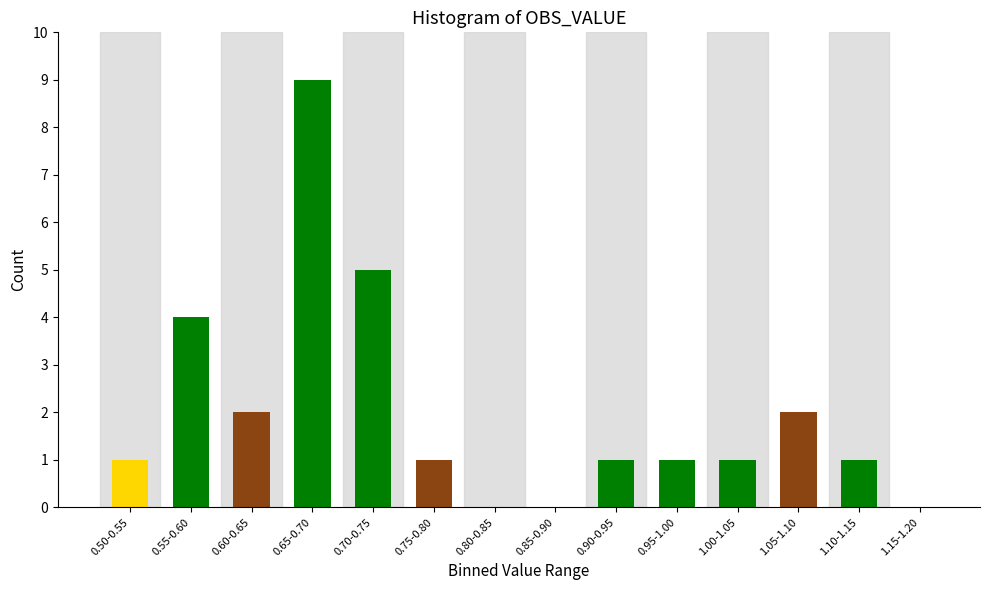

Reading left to right, list all the values displayed in this chart.

0.50-0.55=1	0.55-0.60=4	0.60-0.65=2	0.65-0.70=9	0.70-0.75=5	0.75-0.80=1	0.80-0.85=0	0.85-0.90=0	0.90-0.95=1	0.95-1.00=1	1.00-1.05=1	1.05-1.10=2	1.10-1.15=1	1.15-1.20=0